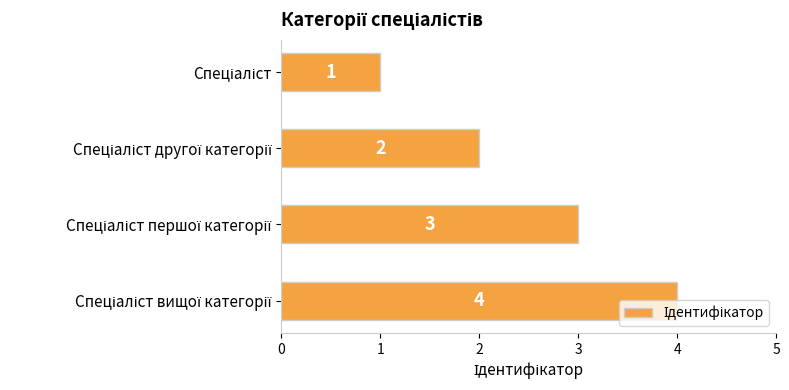

What is the smallest value displayed?

1